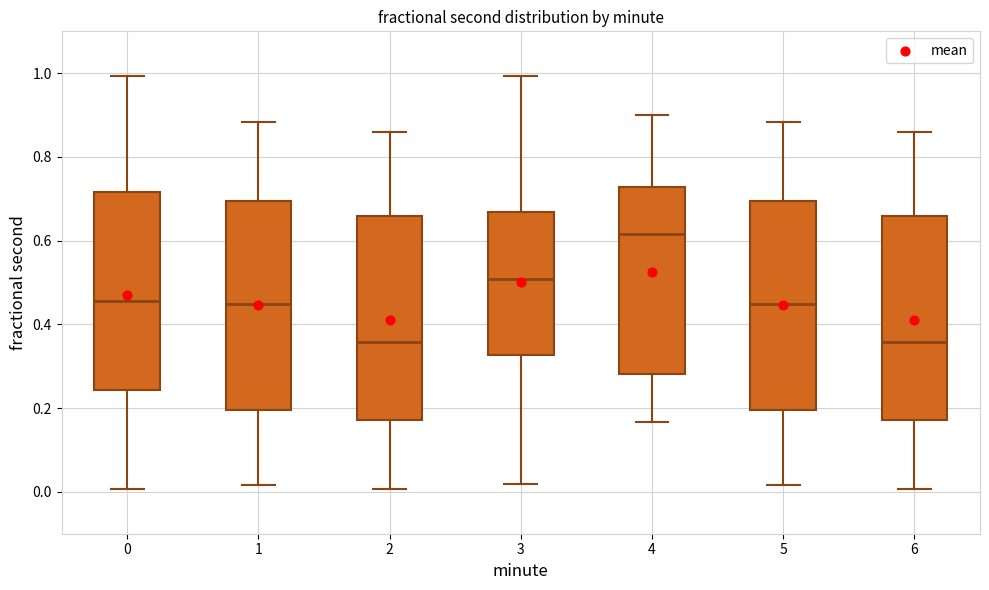

Reading left to right, read every box against the y-axis: the position of its median line, the range the box covers, and the ends of its whiskers. The values are not printed on the chart, so give them approximately, as read against the axis.

0: median 0.46, box 0.24 to 0.72, whiskers 0.00 to 1.00
1: median 0.44, box 0.20 to 0.70, whiskers 0.02 to 0.88
2: median 0.36, box 0.18 to 0.66, whiskers 0.00 to 0.86
3: median 0.50, box 0.32 to 0.66, whiskers 0.02 to 1.00
4: median 0.62, box 0.28 to 0.72, whiskers 0.16 to 0.90
5: median 0.44, box 0.20 to 0.70, whiskers 0.02 to 0.88
6: median 0.36, box 0.18 to 0.66, whiskers 0.00 to 0.86